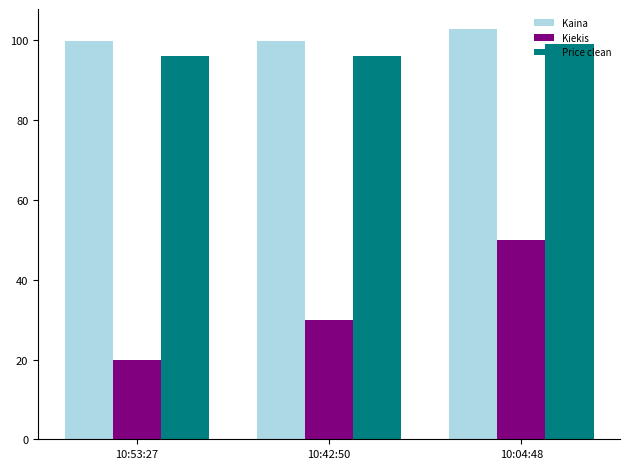

At 10:53:27, list the series in order from largest to smallest.

Kaina, Price clean, Kiekis